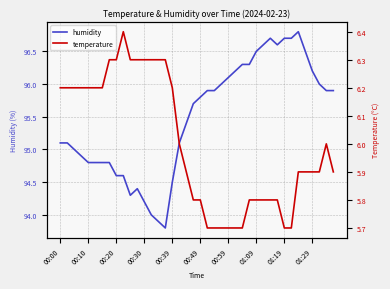

True or false: humidity and temperature intersect in this chart.

False